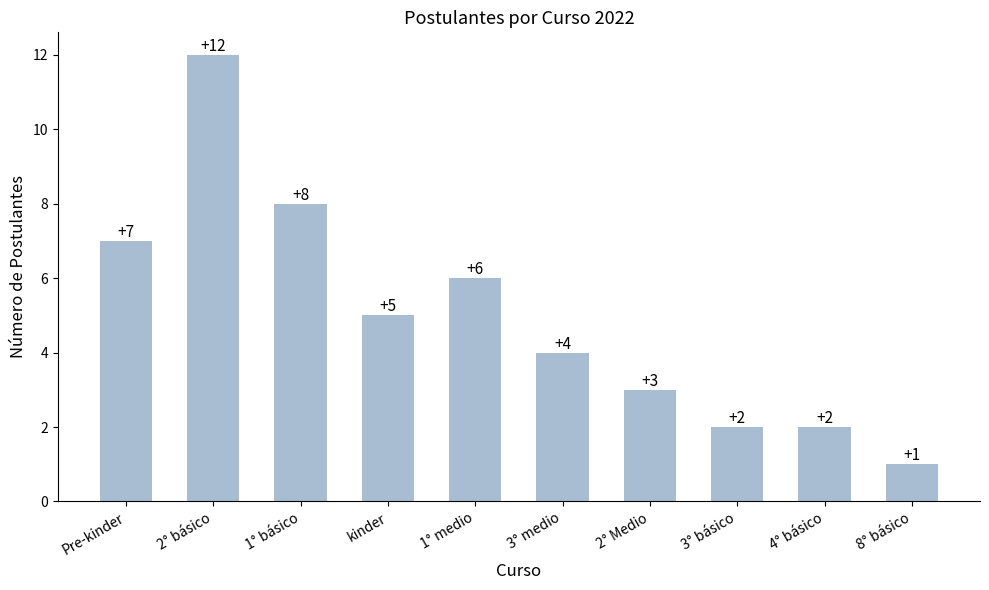

Which category has the lowest value across all series?

8° básico